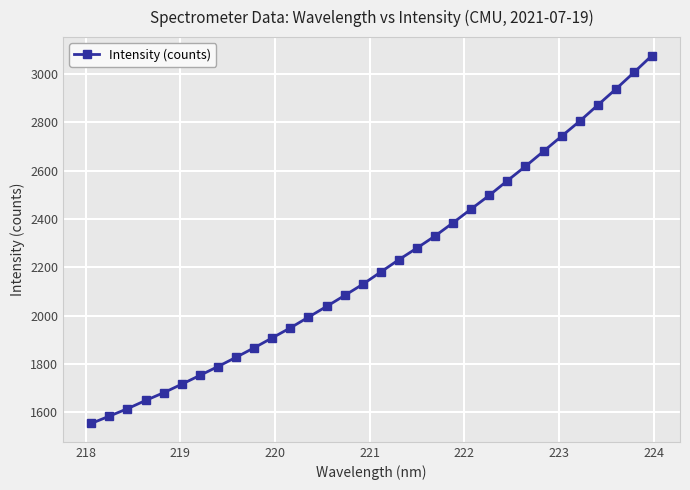

How many lines are shown in the chart?

1